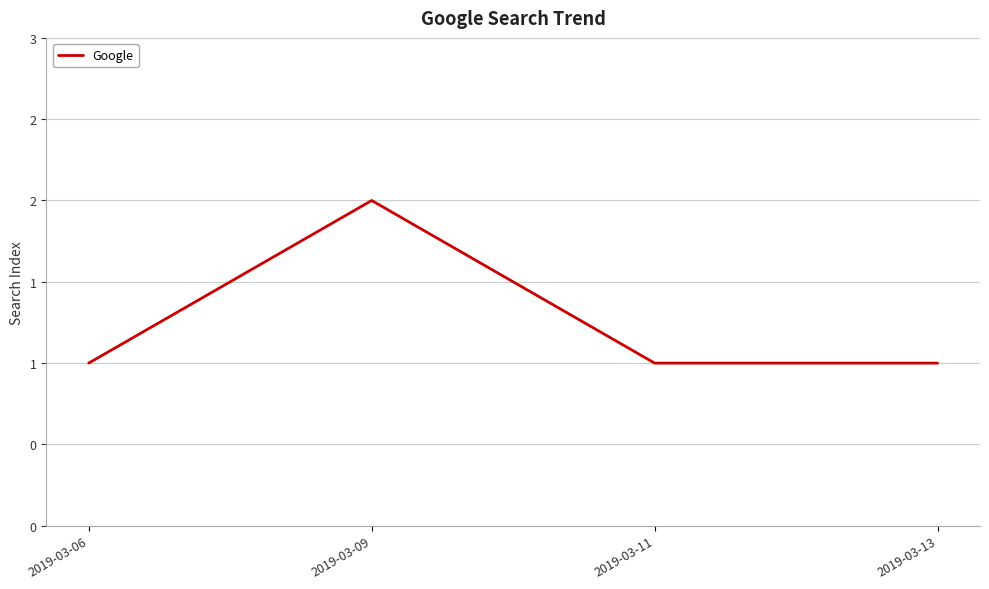

Rank the categories by value from lowest to highest.

2019-03-06, 2019-03-11, 2019-03-13, 2019-03-09